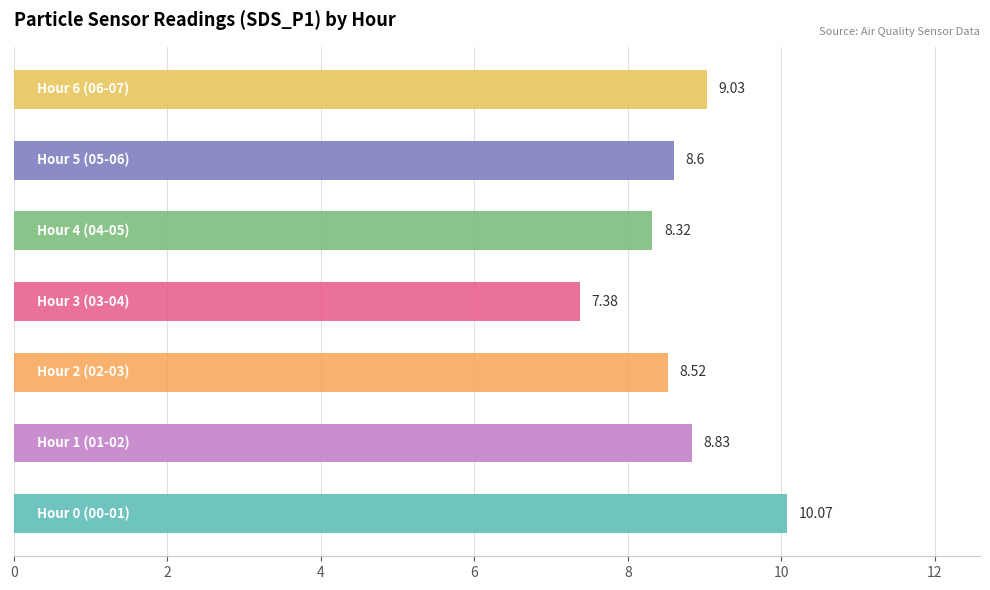

Count the number of categories in the chart.

7